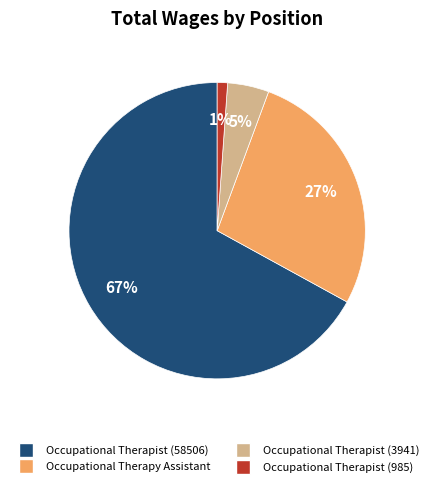

Combined, do Occupational Therapist (985) and Occupational Therapist (3941) account for over 50%?

No